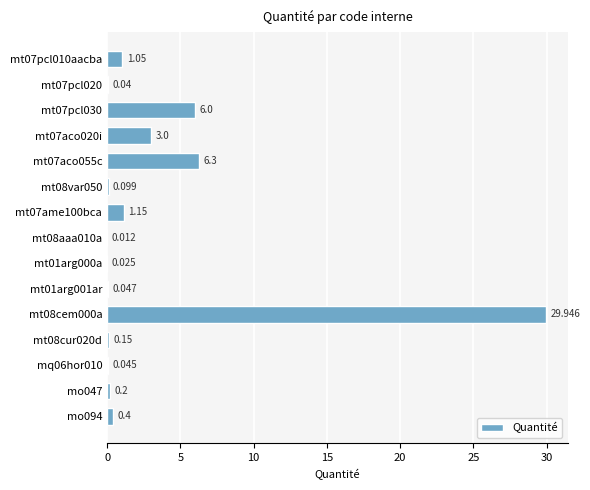

How many distinct data groups are displayed?

1